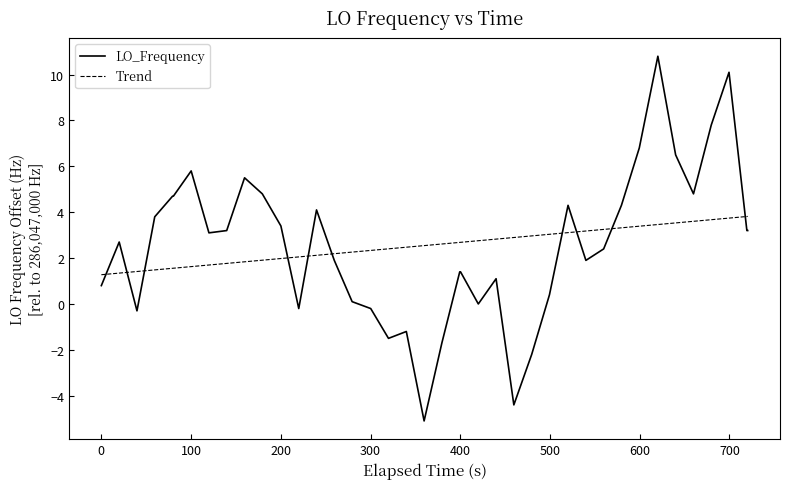

What is the smallest value displayed?

-5.1